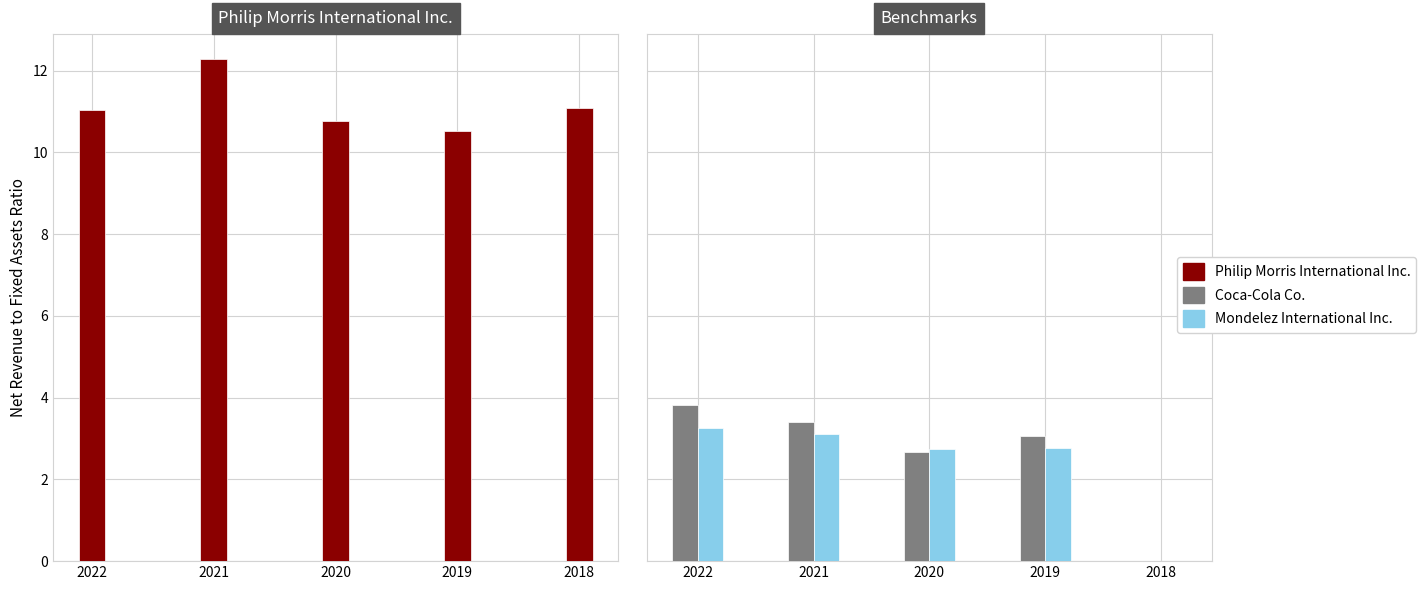

What is the sum of the Philip Morris International Inc. values at 2018 and 2020?

21.9